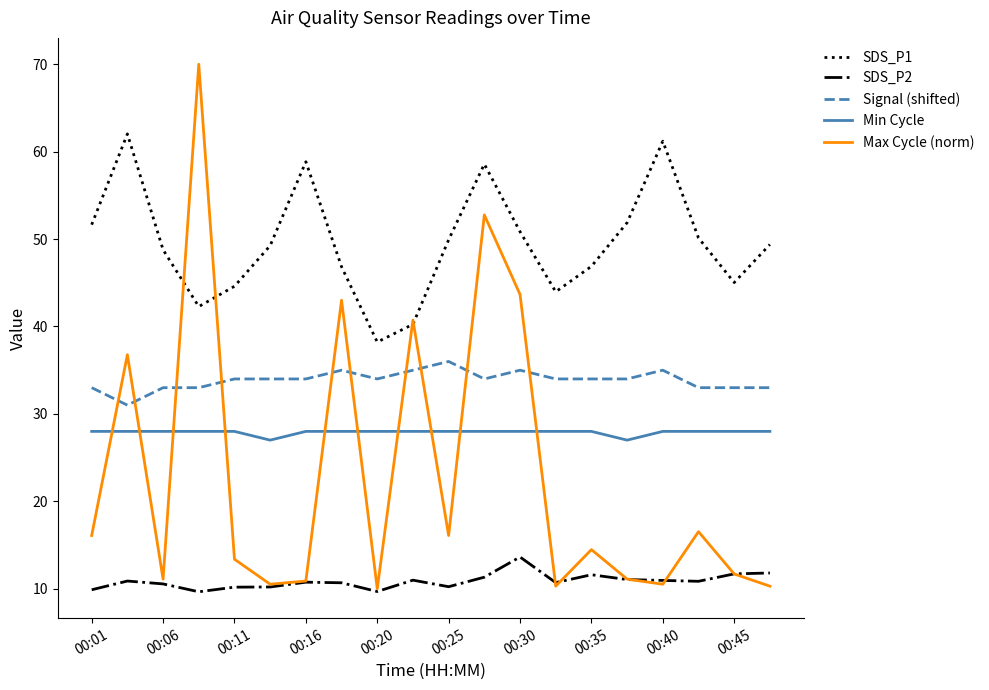

True or false: Signal (shifted) and Min Cycle intersect in this chart.

False